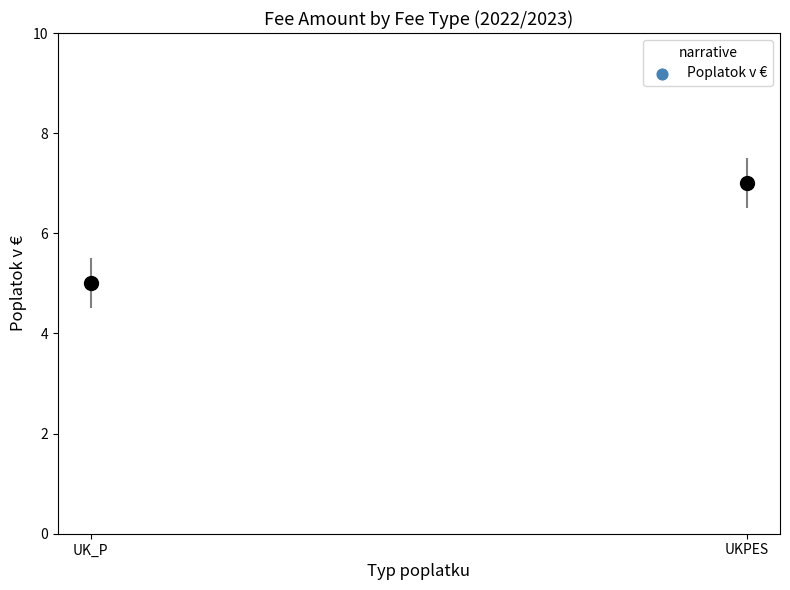

What is the average Y value?

6